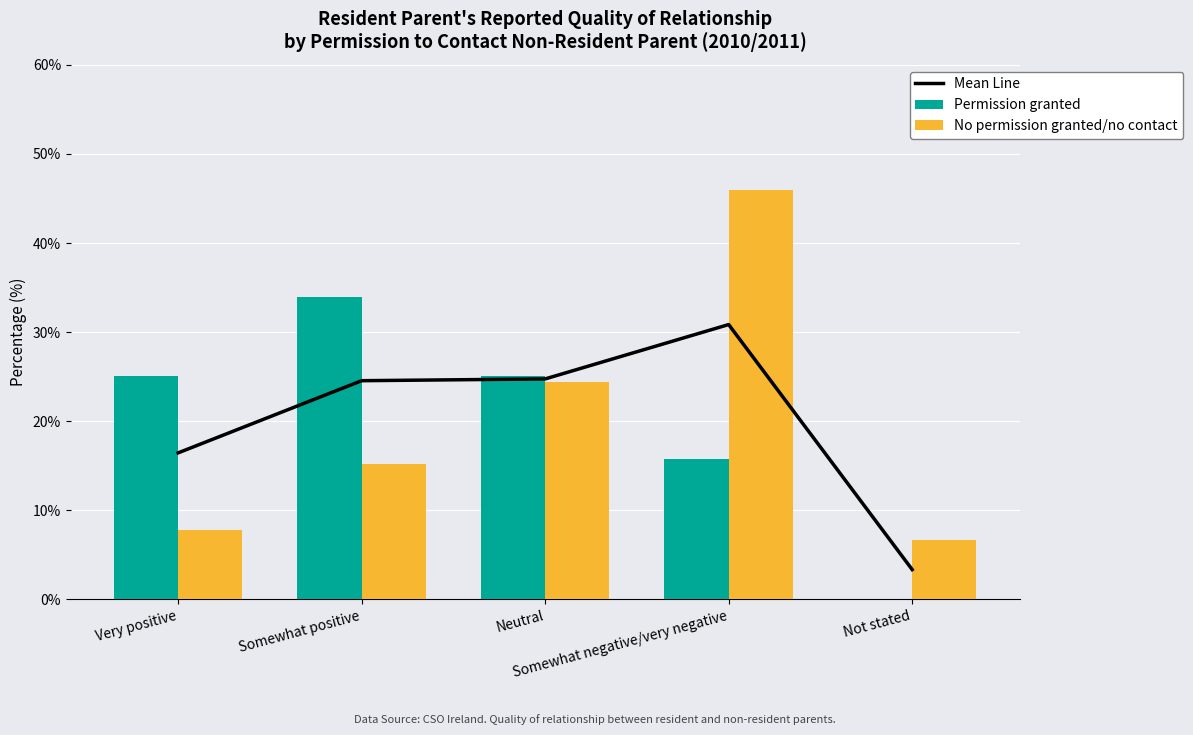

Which category has the lowest value in the No permission granted/no contact series?

Not stated